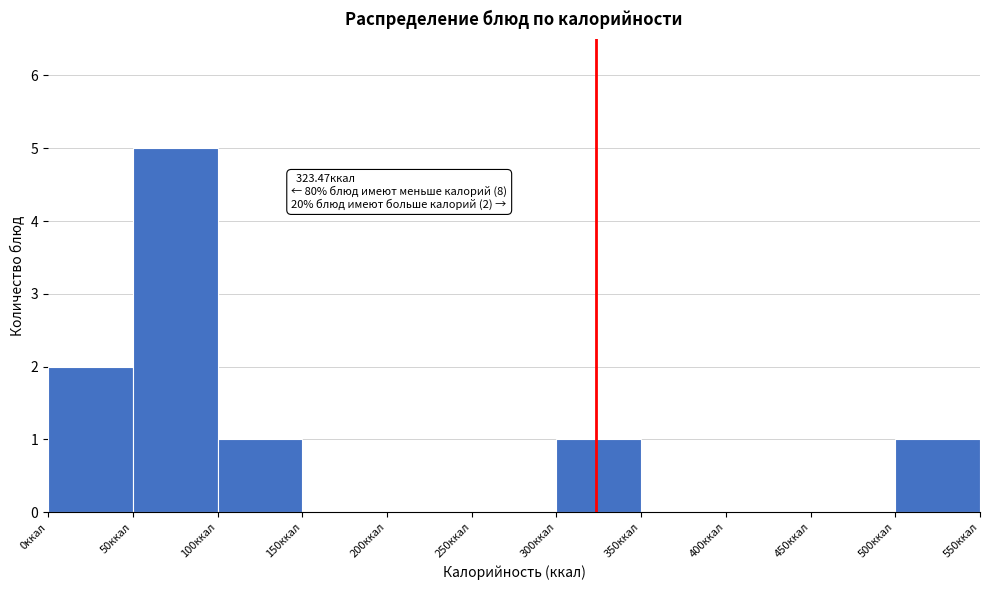

Which range on the x-axis has the tallest bar?

50 to 100